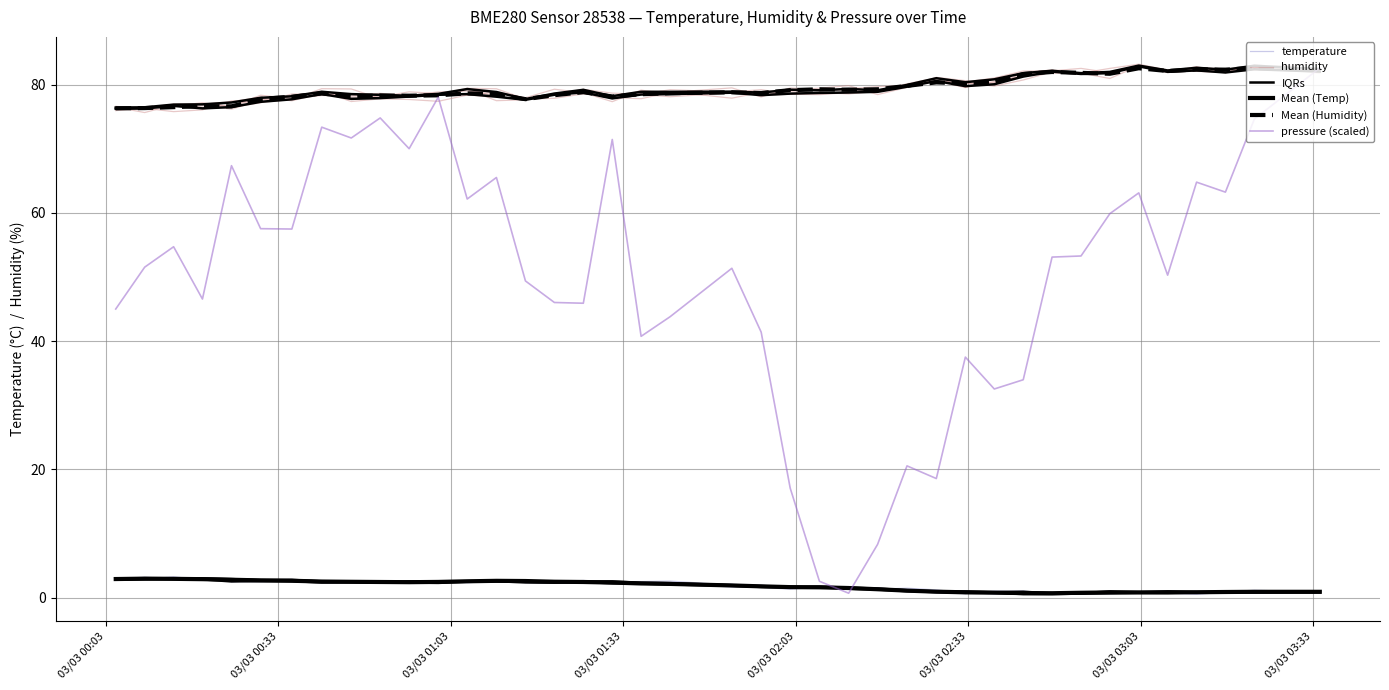

True or false: humidity and Mean (Temp) intersect in this chart.

False